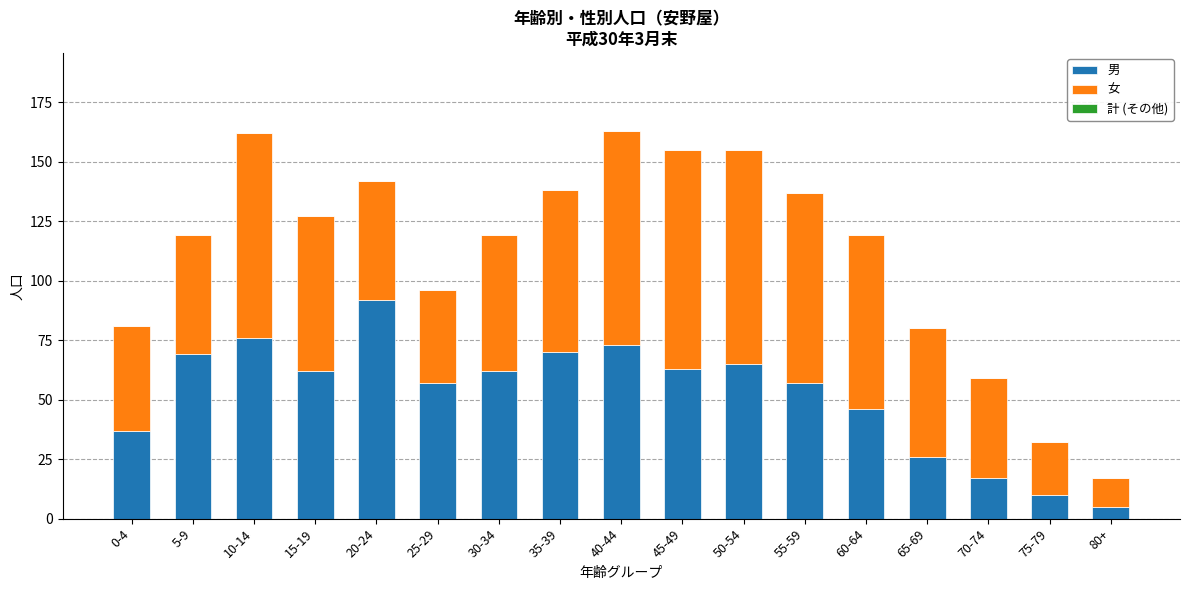

The 男 series shows 25 at 10-14. True or false?

False